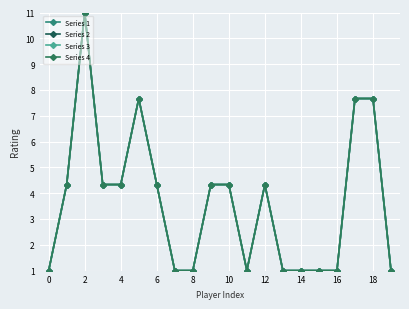

Reading right to left, extract all data points from this chart.

Series 1: 1.0	7.7	7.7	1.0	1.0	1.0	1.0	4.3	1.0	4.3	4.3	1.0	1.0	4.3	7.7	4.3	4.3	11.0	4.3	1.0
Series 2: 1.0	7.7	7.7	1.0	1.0	1.0	1.0	4.3	1.0	4.3	4.3	1.0	1.0	4.3	7.7	4.3	4.3	11.0	4.3	1.0
Series 3: 1.0	7.7	7.7	1.0	1.0	1.0	1.0	4.3	1.0	4.3	4.3	1.0	1.0	4.3	7.7	4.3	4.3	11.0	4.3	1.0
Series 4: 1.0	7.7	7.7	1.0	1.0	1.0	1.0	4.3	1.0	4.3	4.3	1.0	1.0	4.3	7.7	4.3	4.3	11.0	4.3	1.0